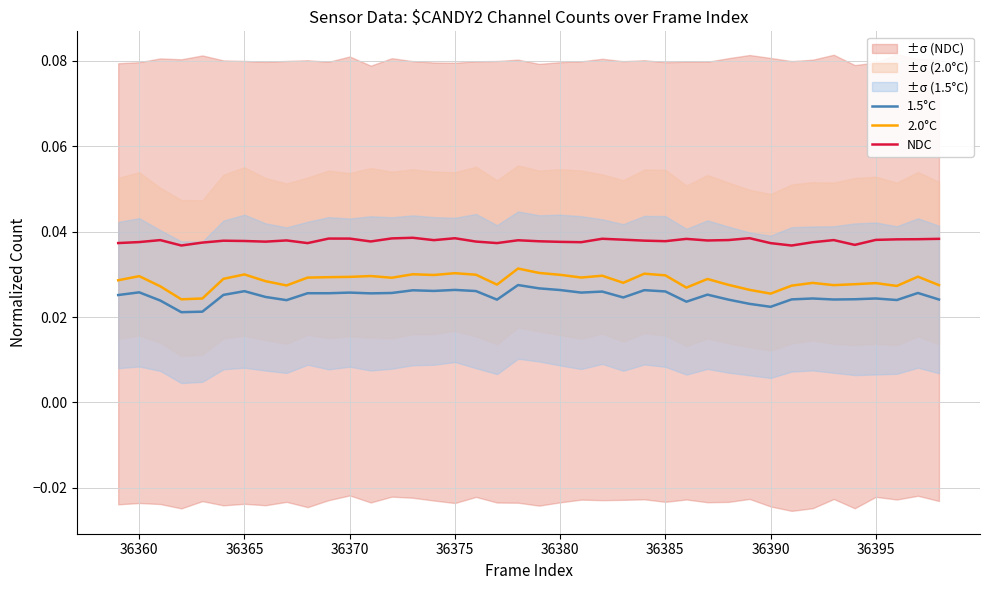

How many lines are shown in the chart?

3